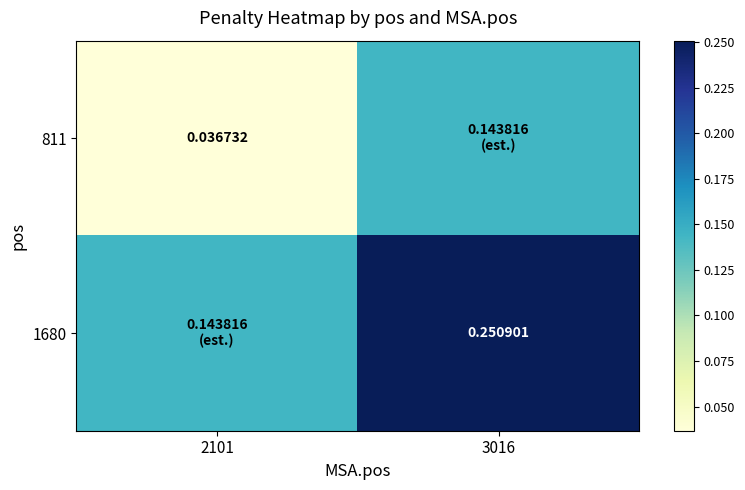

What is the maximum value shown in the chart?

0.3